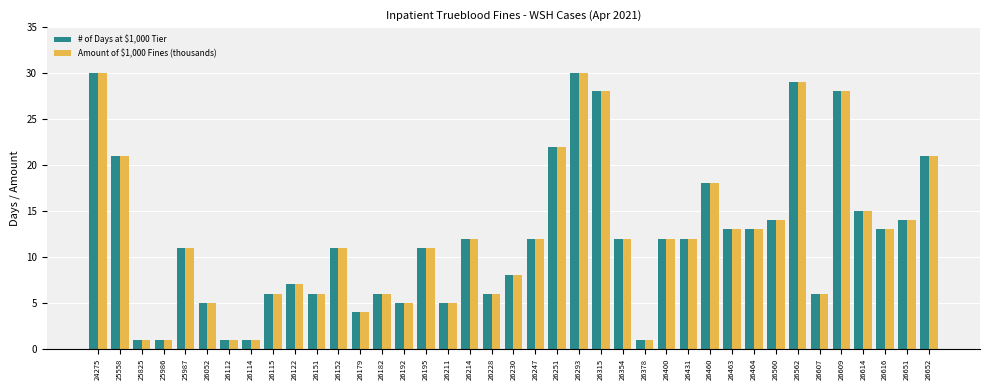

How many data points in # of Days at $1,000 Tier are less than 12?

19